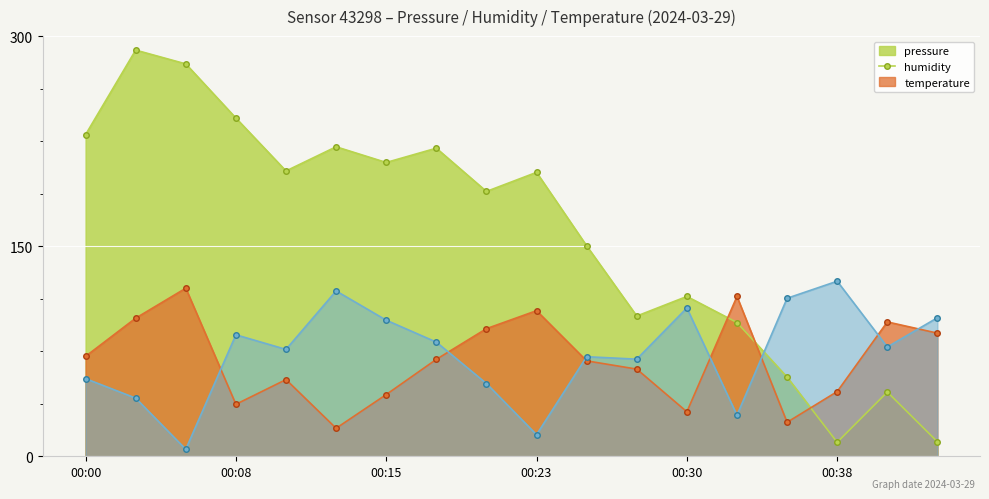

Between 00:25 and 00:28, which is larger?

00:25